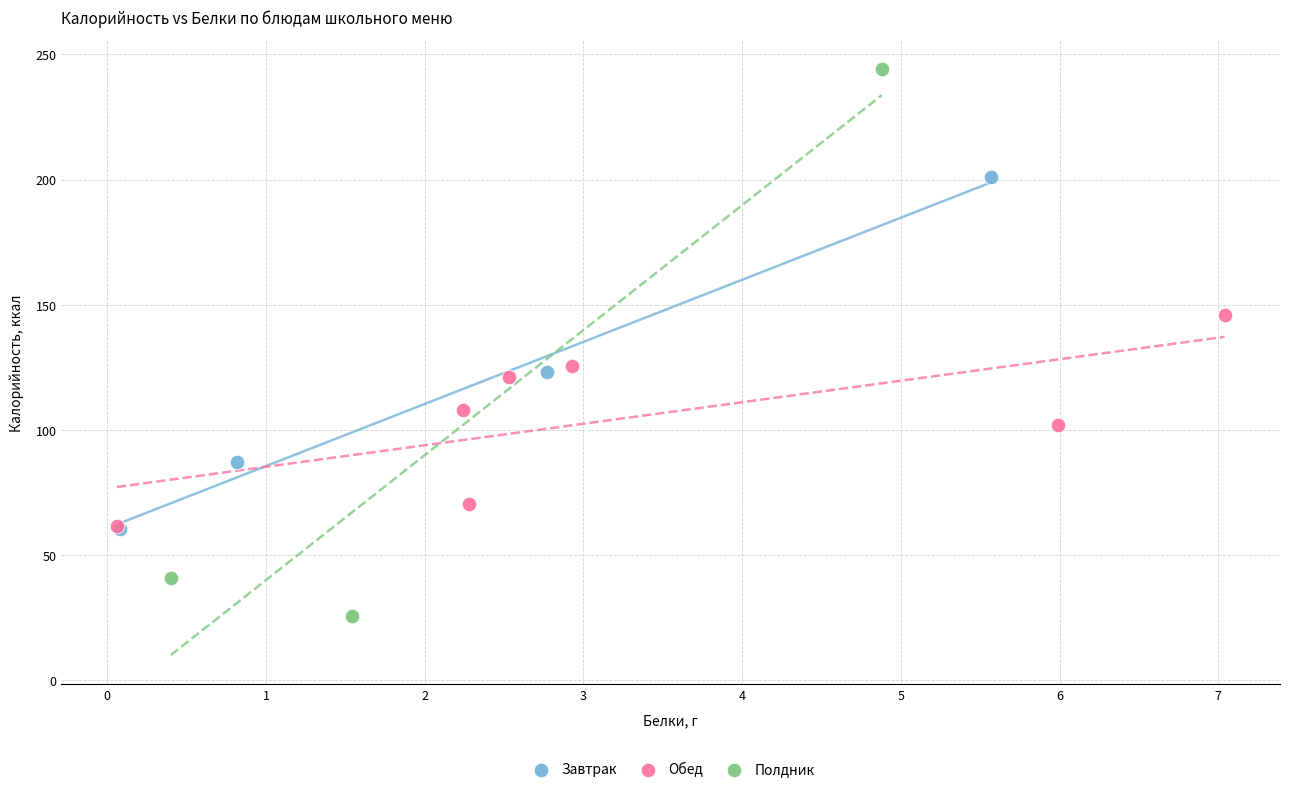

Which series has the largest Y range (max minus min)?

Полдник